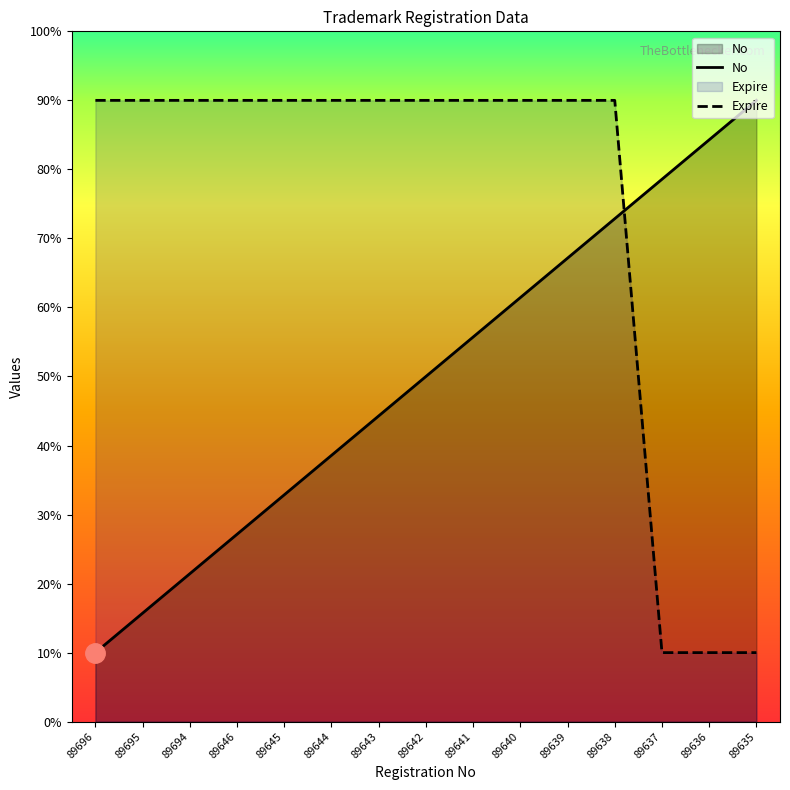

What is the value of the No point at the 6th from the left?

38.6